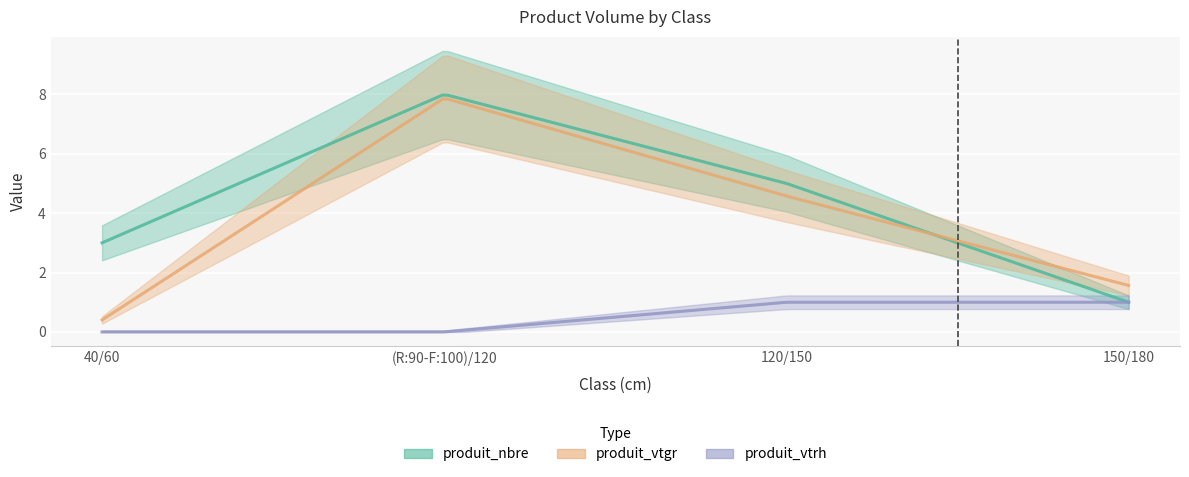

Between 40/60 and (R:90-F:100)/120, which series saw the biggest shift?

produit_vtgr